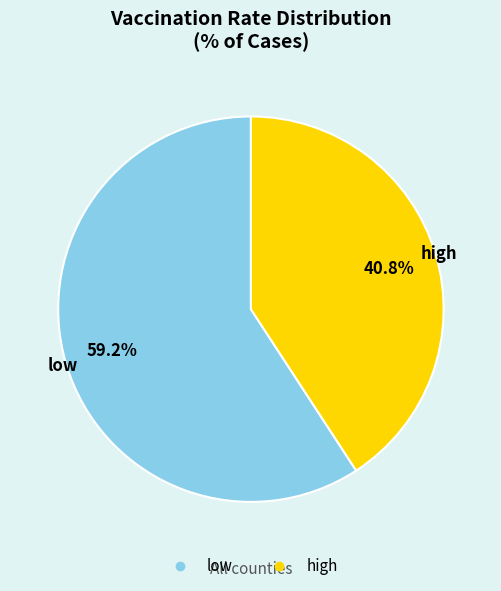

Which has a higher value, low or high?

low